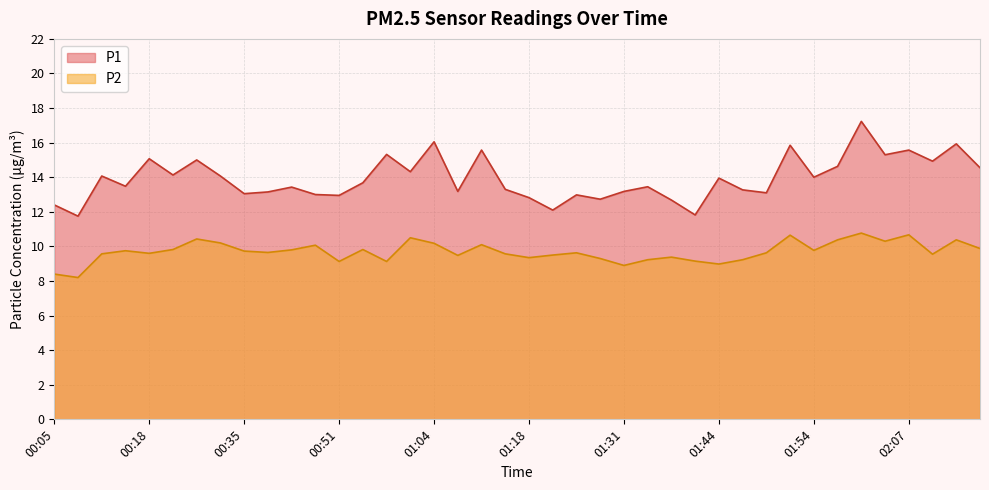

True or false: P1 has a value of 15.1 at 00:18.

True